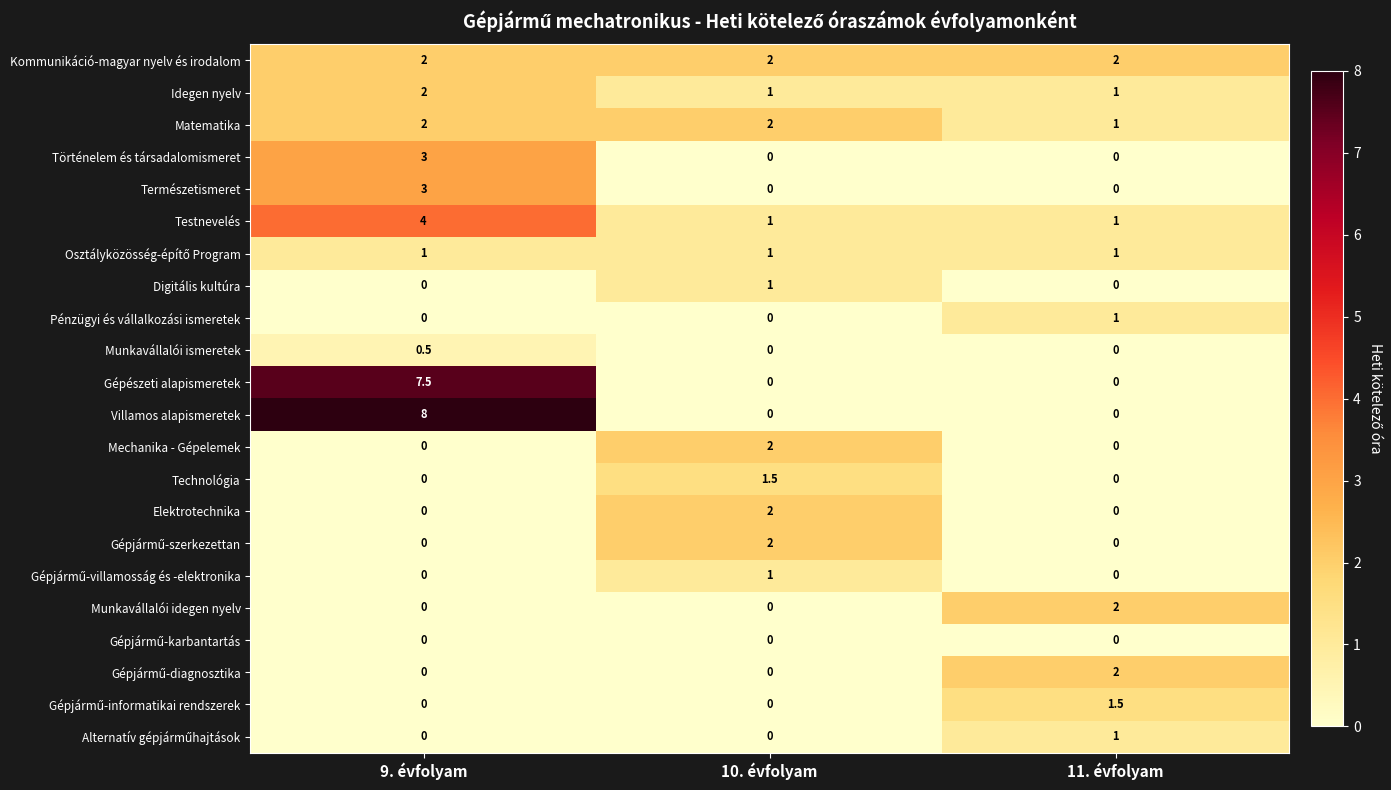

At which category does the chart reach its peak across all series?

9. évfolyam